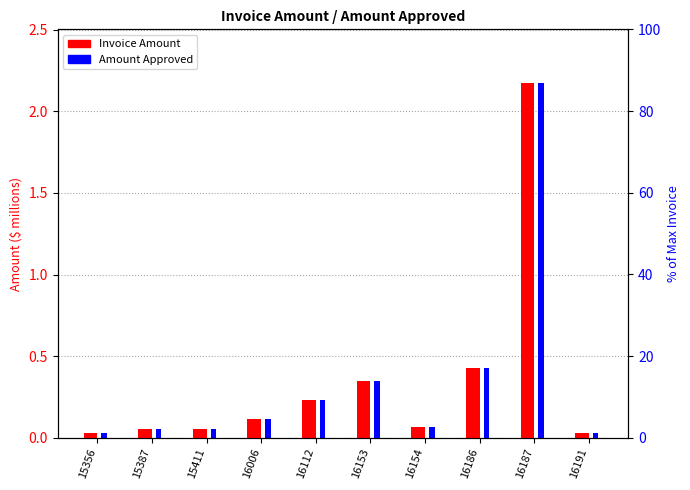

The % Approved series shows 2.5 at 15387. True or false?

True